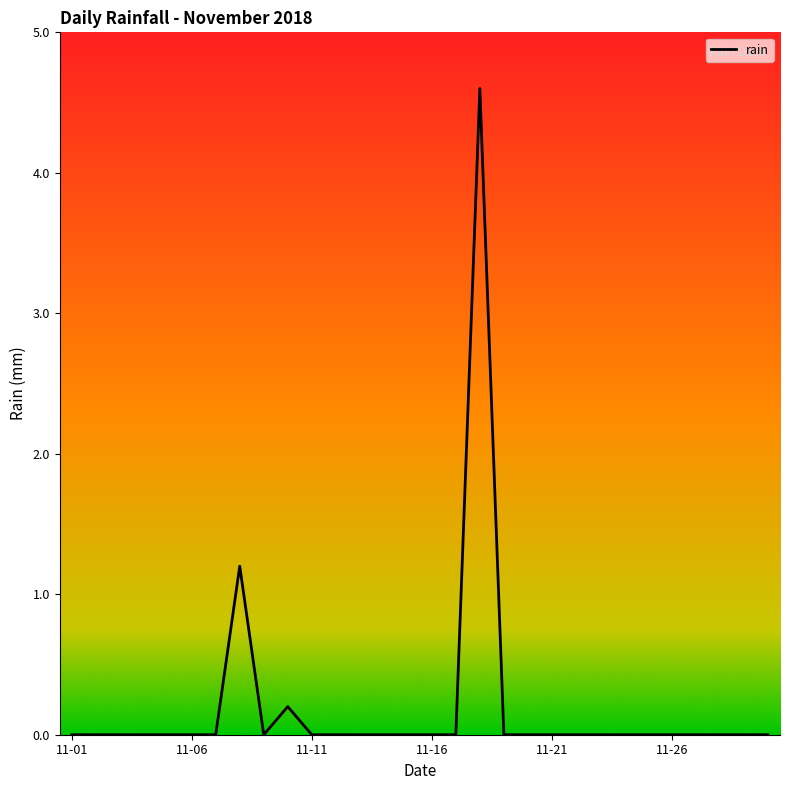

What is the maximum value shown in the chart?

4.6